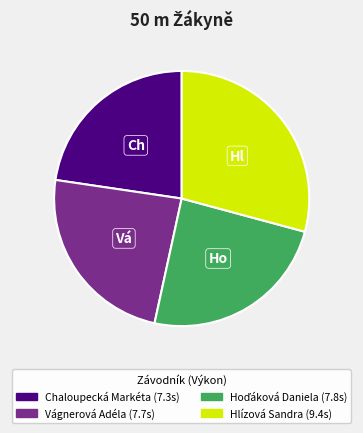

Which category has the smallest portion of the pie?

Chaloupecká Markéta